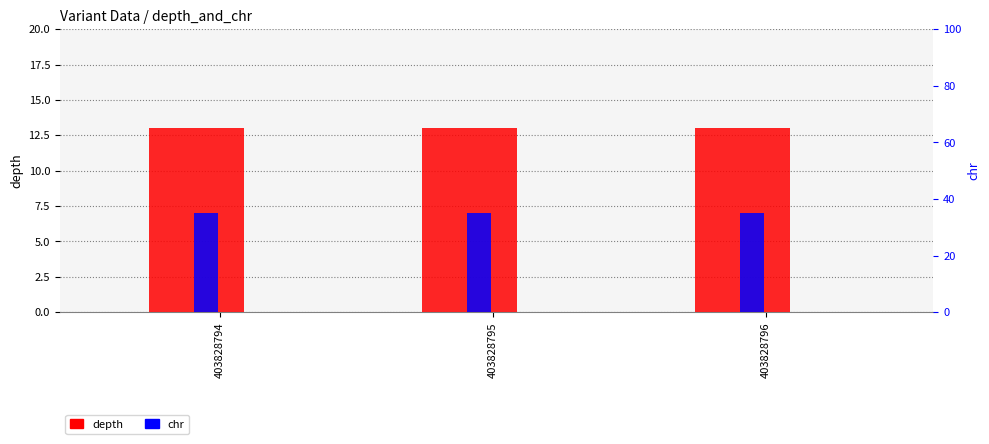

Reading left to right, list all the values displayed in this chart.

depth: 13	13	13
chr: 7	7	7